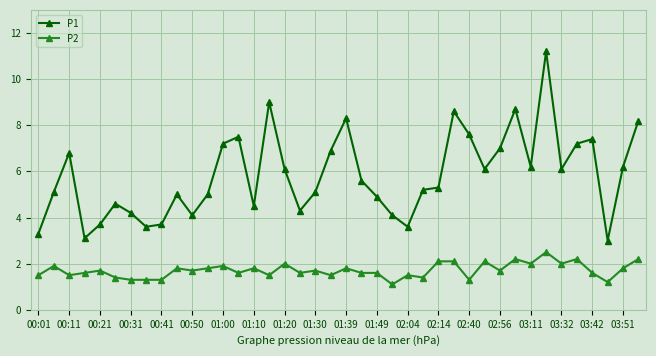

Is this an area chart (filled region under the line)?

No